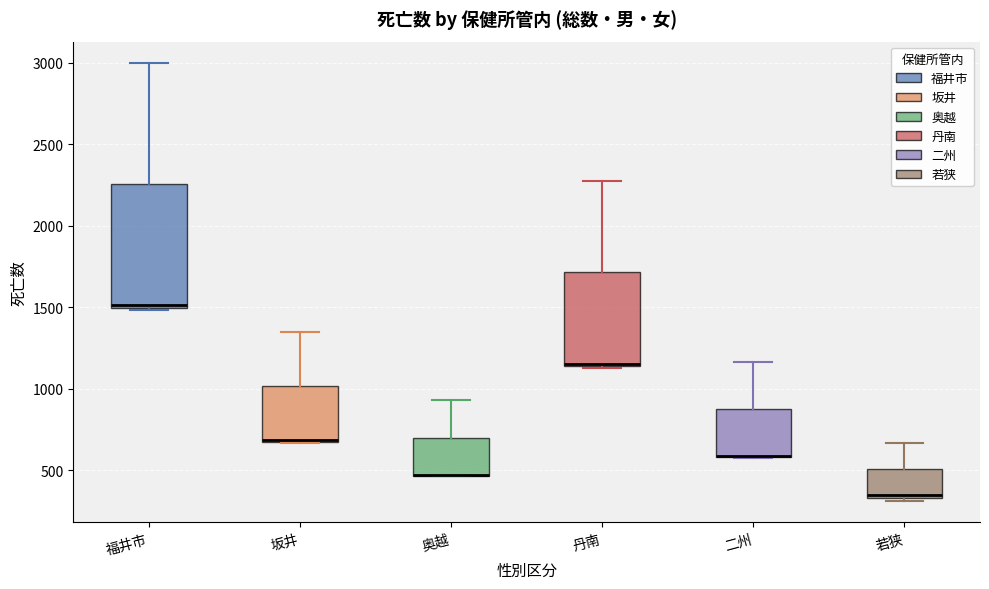

Reading left to right, transcribe this box plot: for each box, give where its median line is, the range the box spans, and where its two whiskers end, as read against the y-axis. The values are not printed on the chart, so give them approximately, as read against the axis.

福井市: median 1500, box 1500 to 2250, whiskers 1500 to 3000
坂井: median 700 (drawn on the box's lower edge), box 700 to 1000, whiskers 650 to 1350
奥越: median 450 (drawn on the box's lower edge), box 450 to 700, whiskers 450 to 950
丹南: median 1150, box 1150 to 1700, whiskers 1150 to 2300
二州: median 600 (drawn on the box's lower edge), box 600 to 900, whiskers 550 to 1150
若狭: median 350 (just above the box's lower edge), box 350 to 500, whiskers 300 to 650